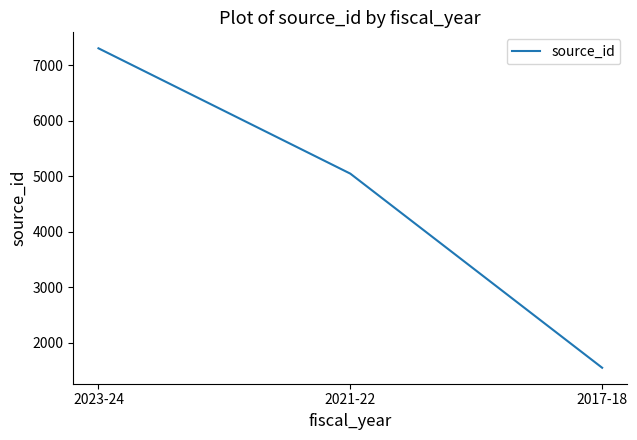

What value does the data have at 2023-24, to the nearest 100?

7300